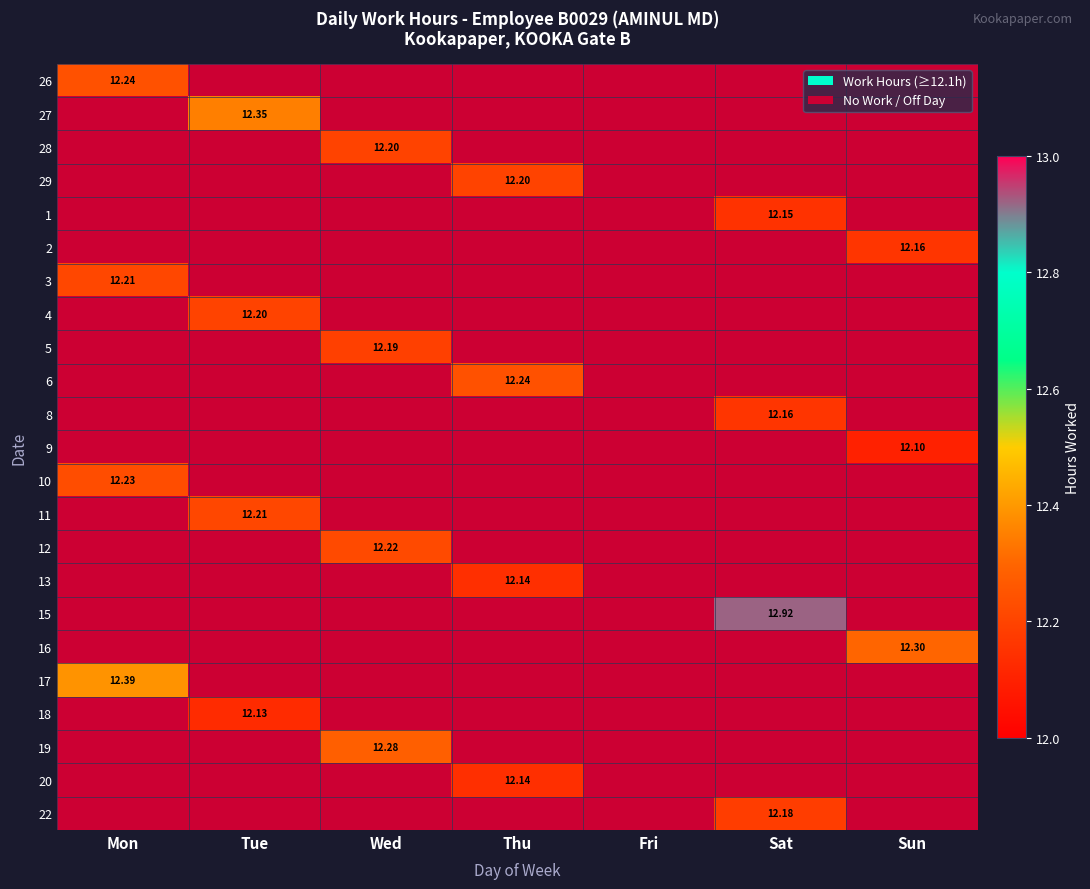

At which category is the sum across all series the highest?

Sat